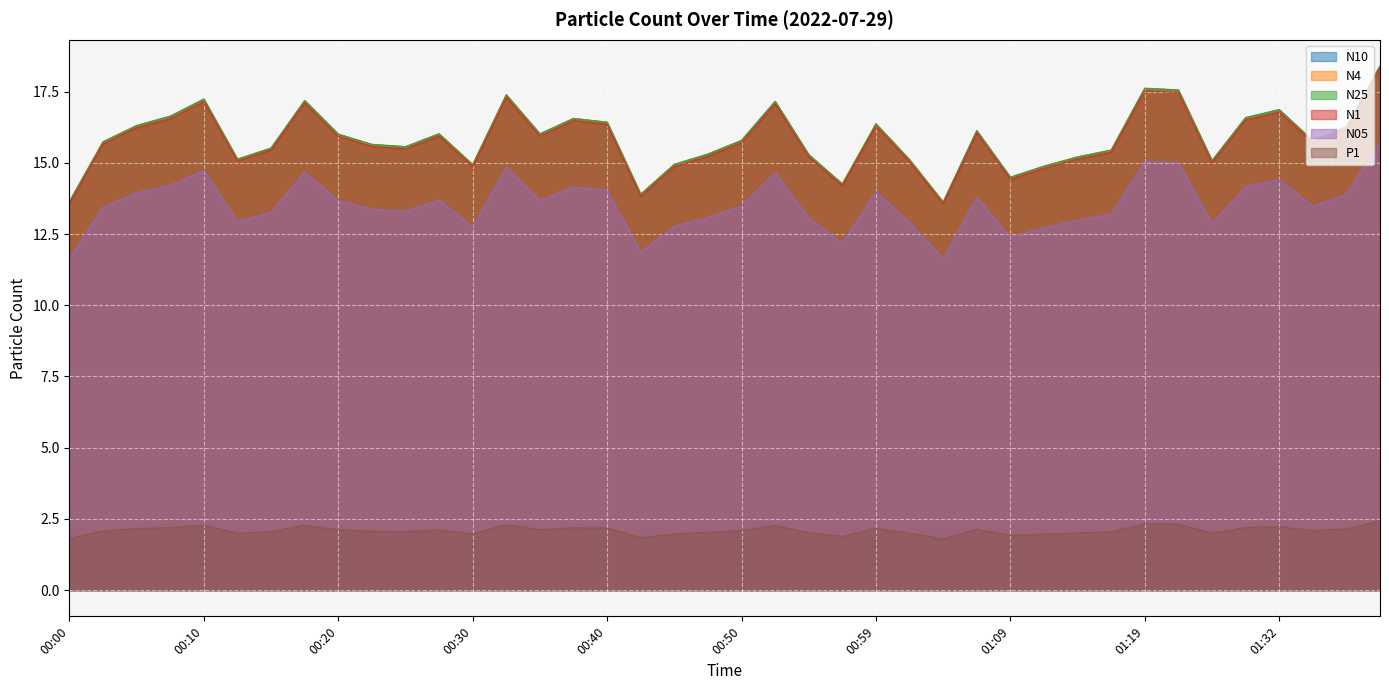

Where does the N1 series first go above 15?

00:03